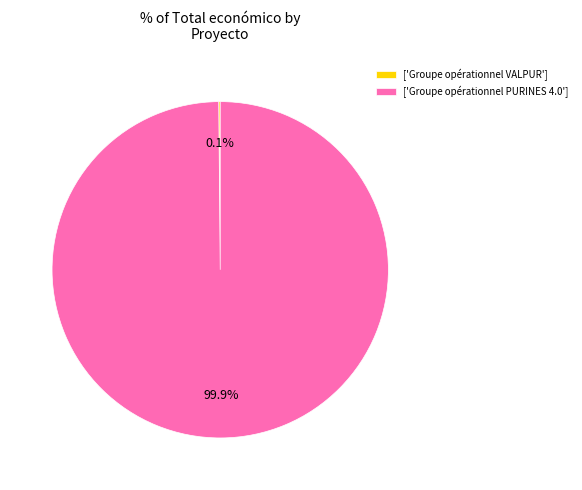

Which category has the biggest portion of the pie?

['Groupe opérationnel PURINES 4.0']